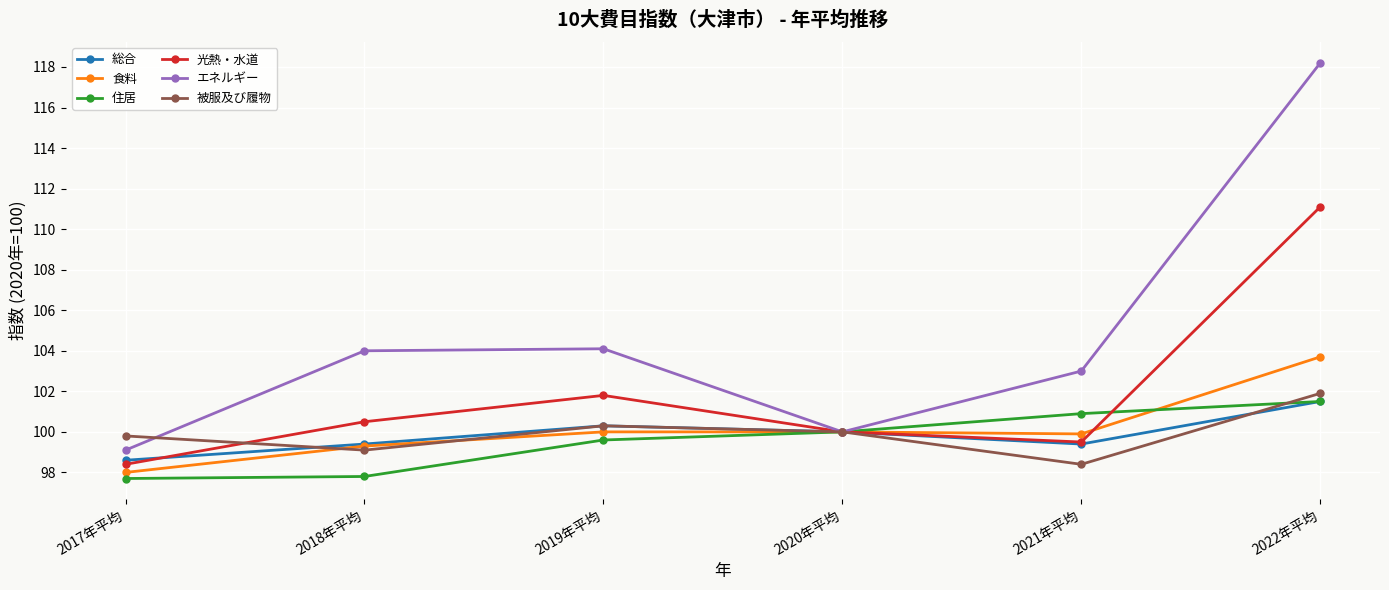

How many data points does each series have?

6